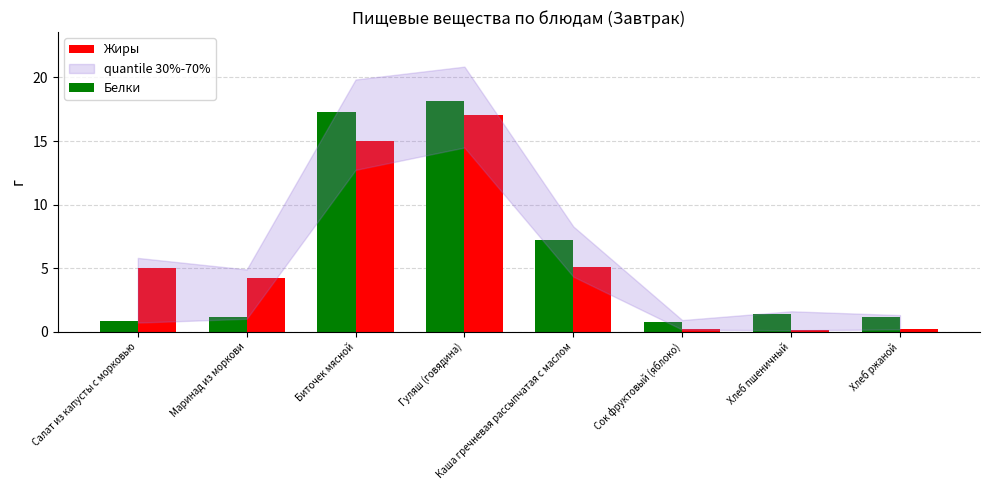

The value of Белки at Каша гречневая рассыпчатая с маслом is 3.8. True or false?

False